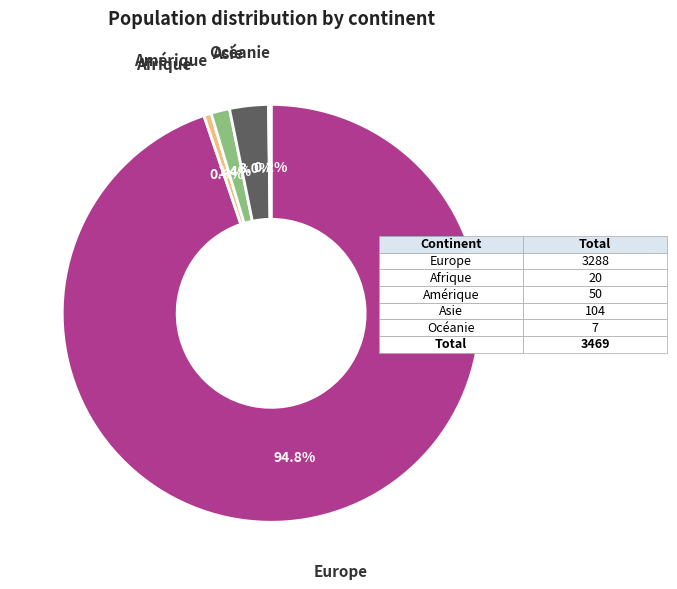

Is there any slice that represents more than half of the pie?

Yes